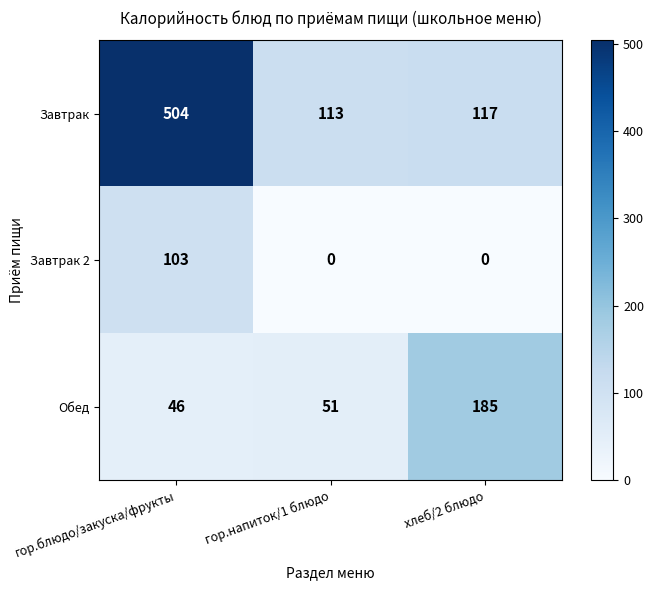

What is the spread (max minus min) of values at хлеб/2 блюдо?

185